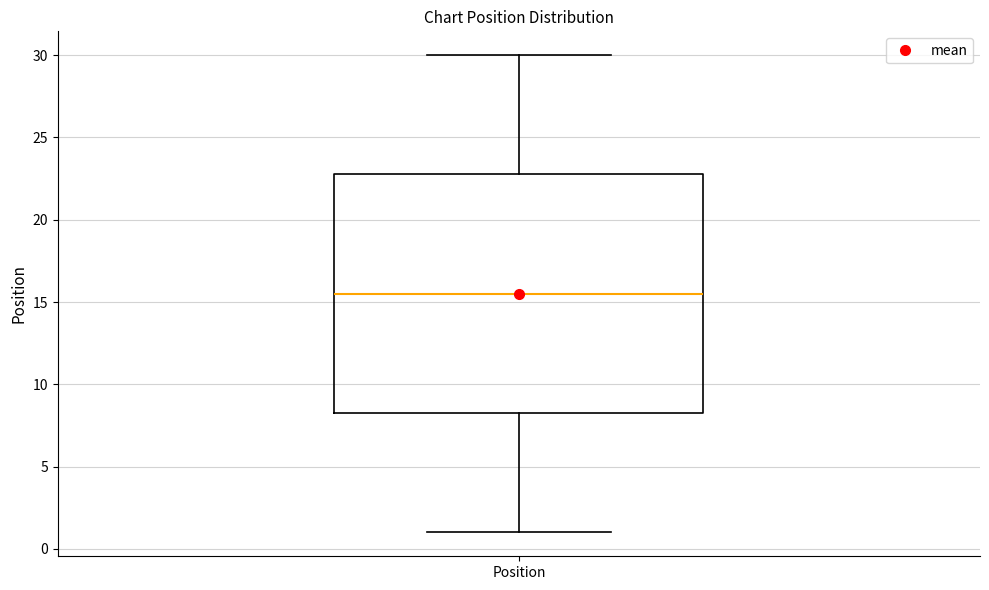

Where does the upper whisker of the box for Position end on the y-axis? The values are not printed on the chart, so give them approximately, as read against the axis.

30.0